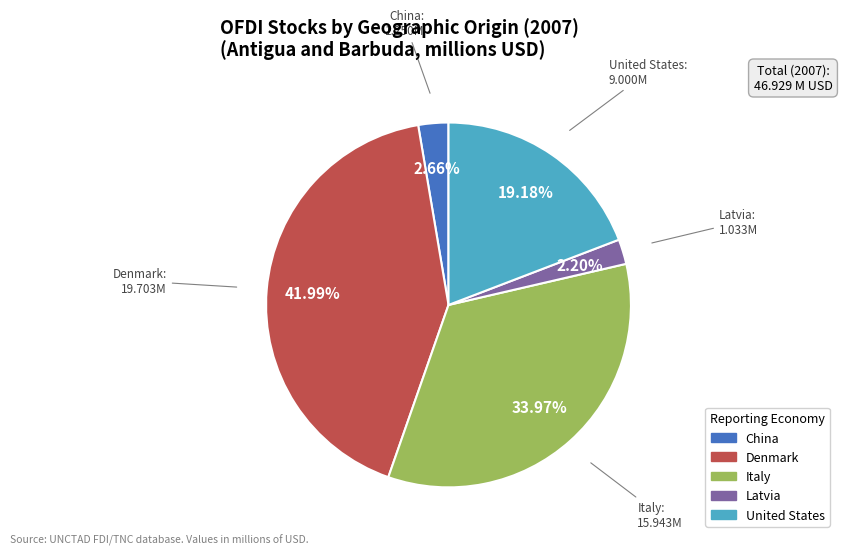

Count the number of slices in the pie.

5